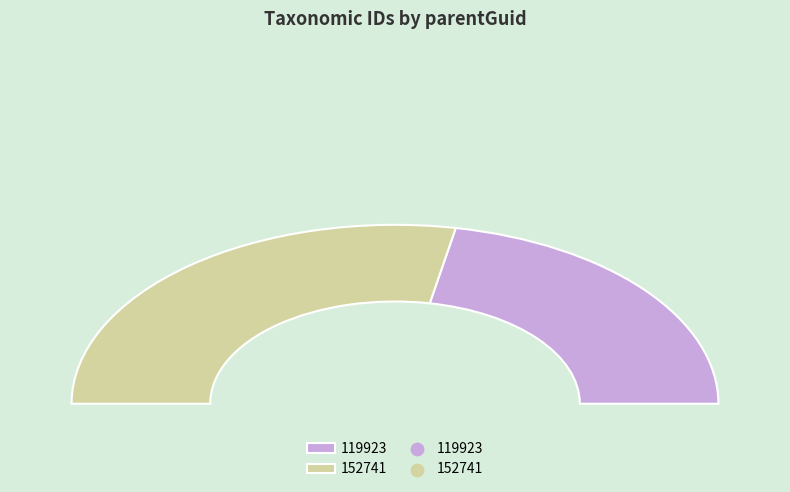

Is the sum of 119923 and 152741 greater than half?

Yes